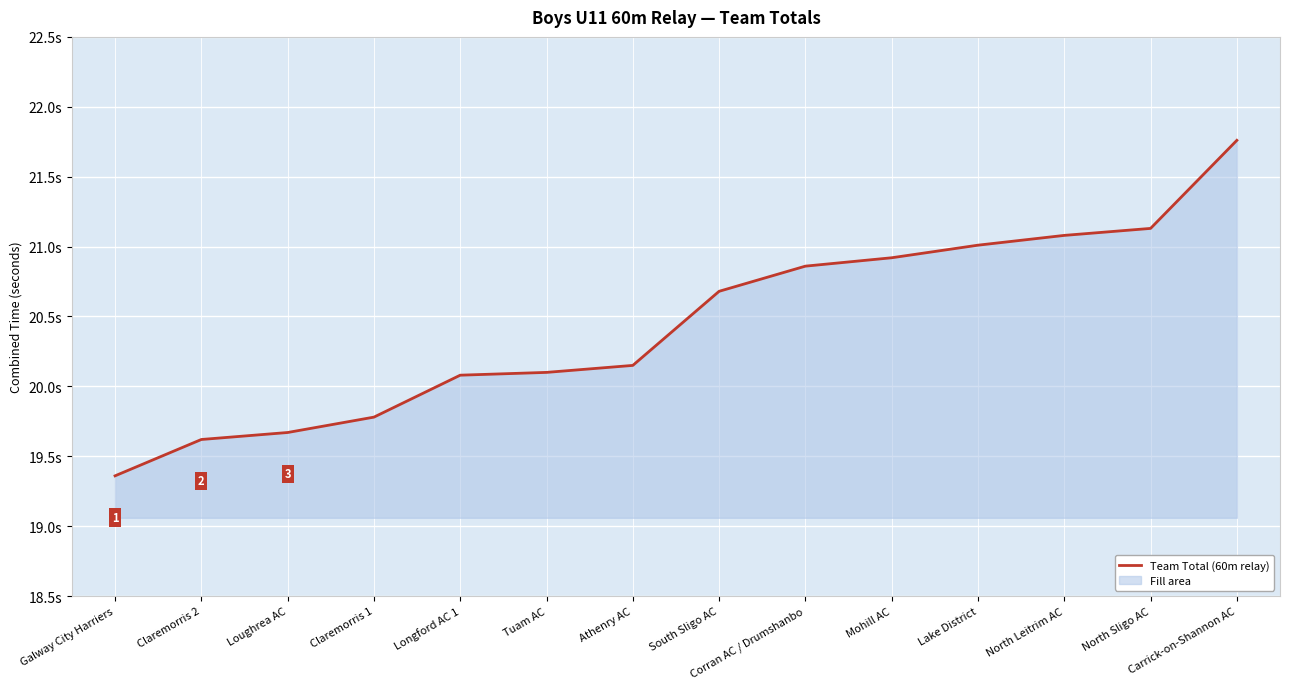

Approximately how many times larger is the value at Claremorris 2 compared to North Leitrim AC?

0.9